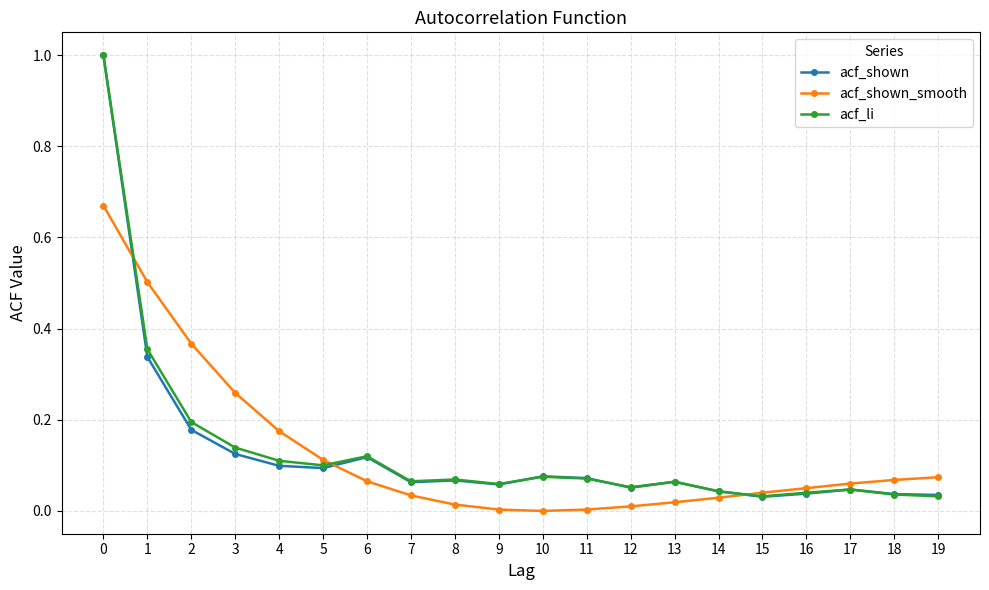

What is the maximum value for acf_li?

1.0